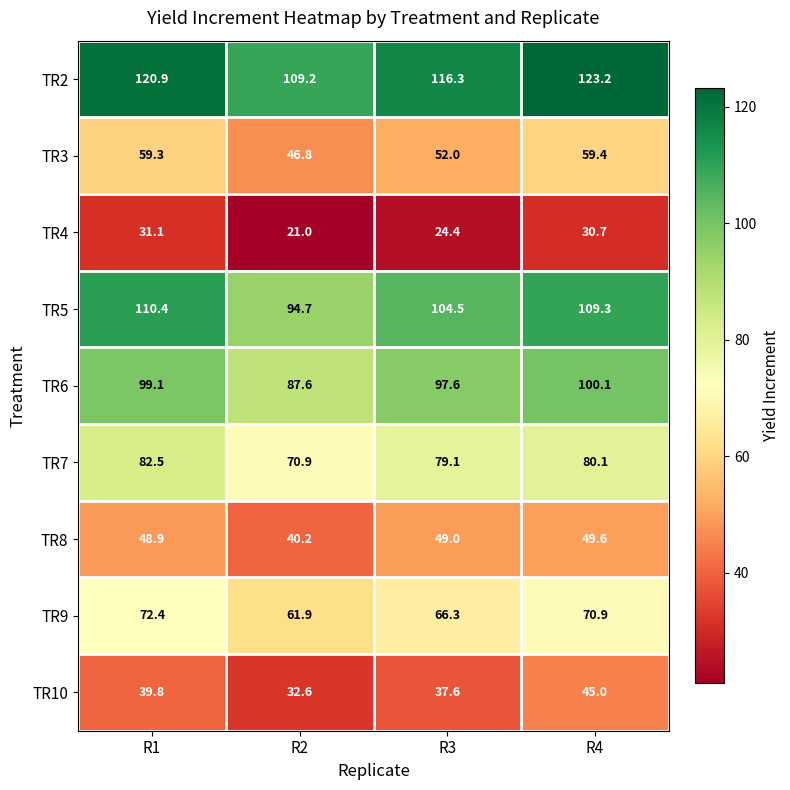

Which series changed the most between R1 and R2?

TR5